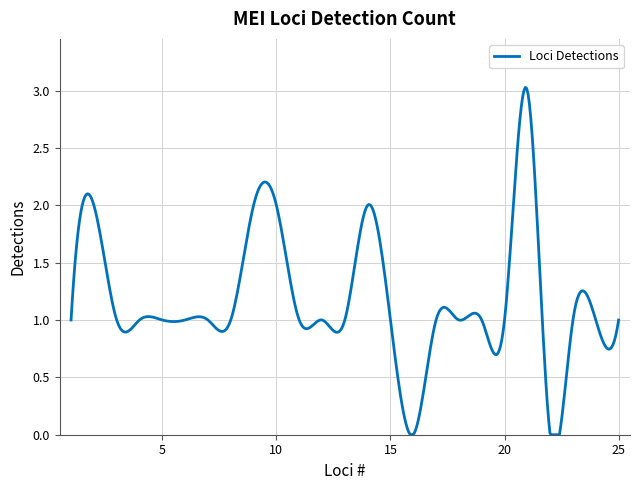

What is the difference between the maximum and minimum values?

3.0